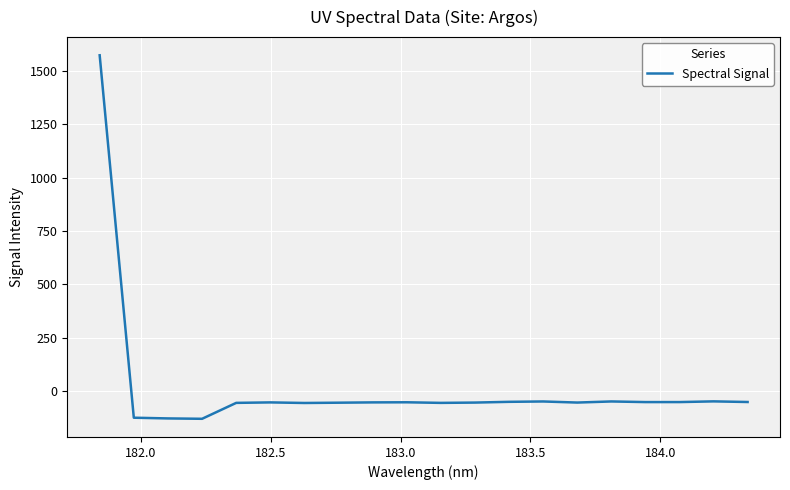

What is the greatest value displayed?

1571.9